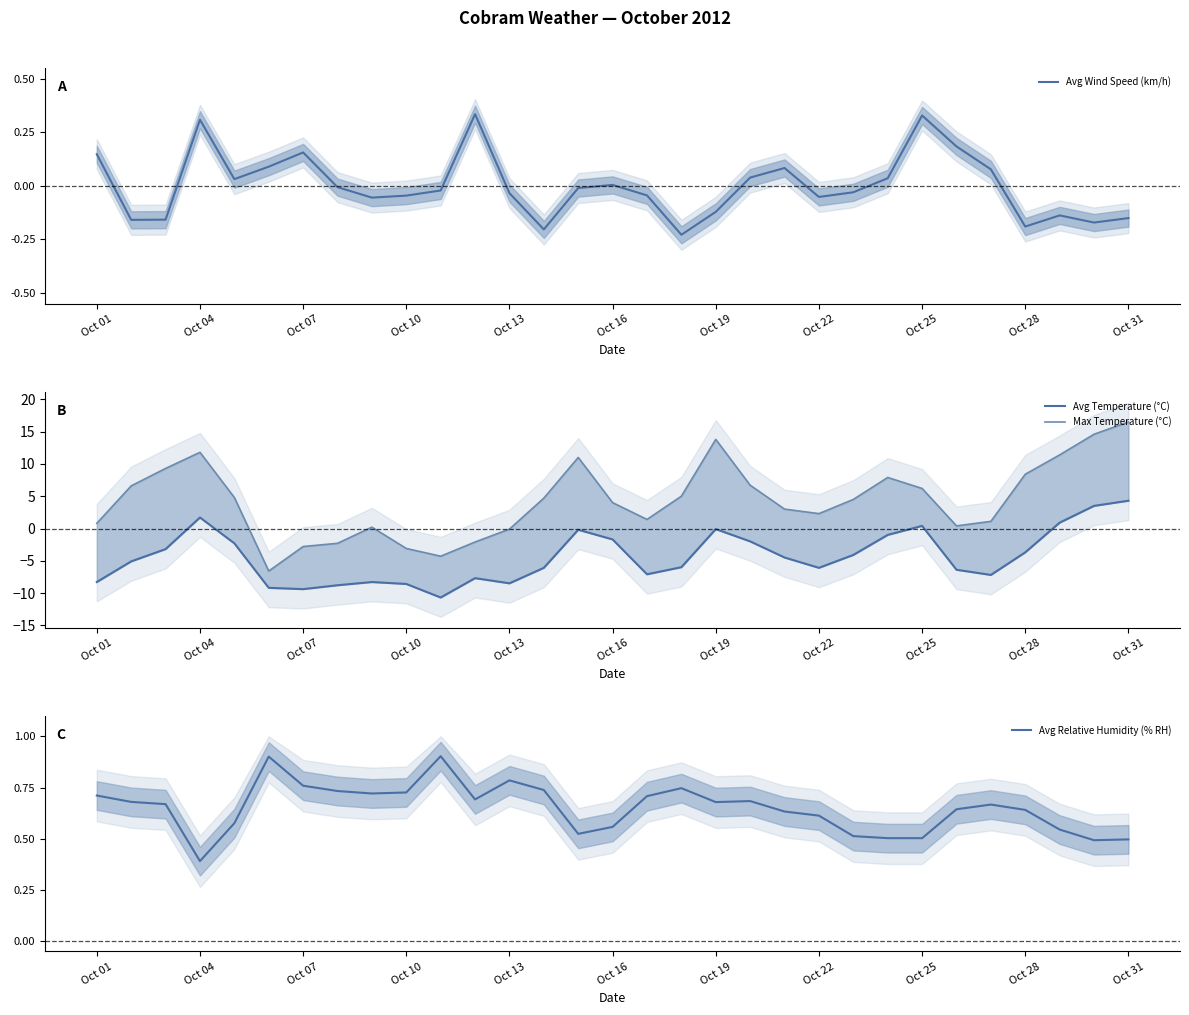

In Avg Temperature (°C), how many points are higher than both neighbors (excluding endpoints)?

6